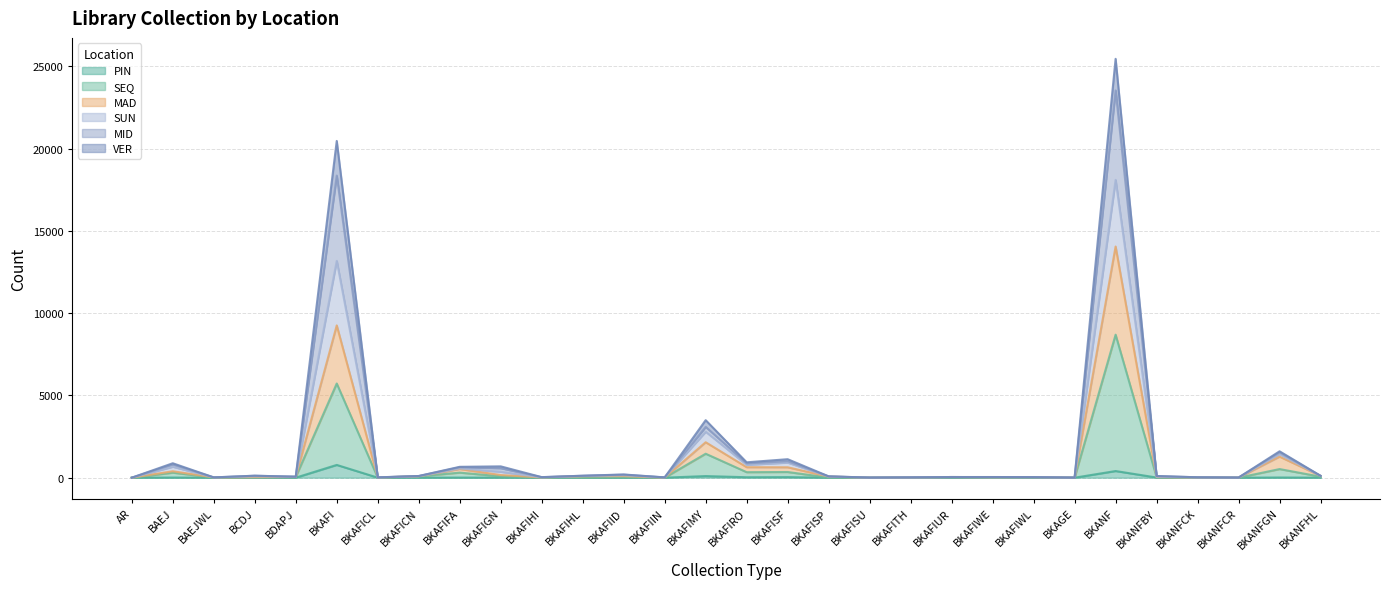

How many data points in SUN are less than 103?

15